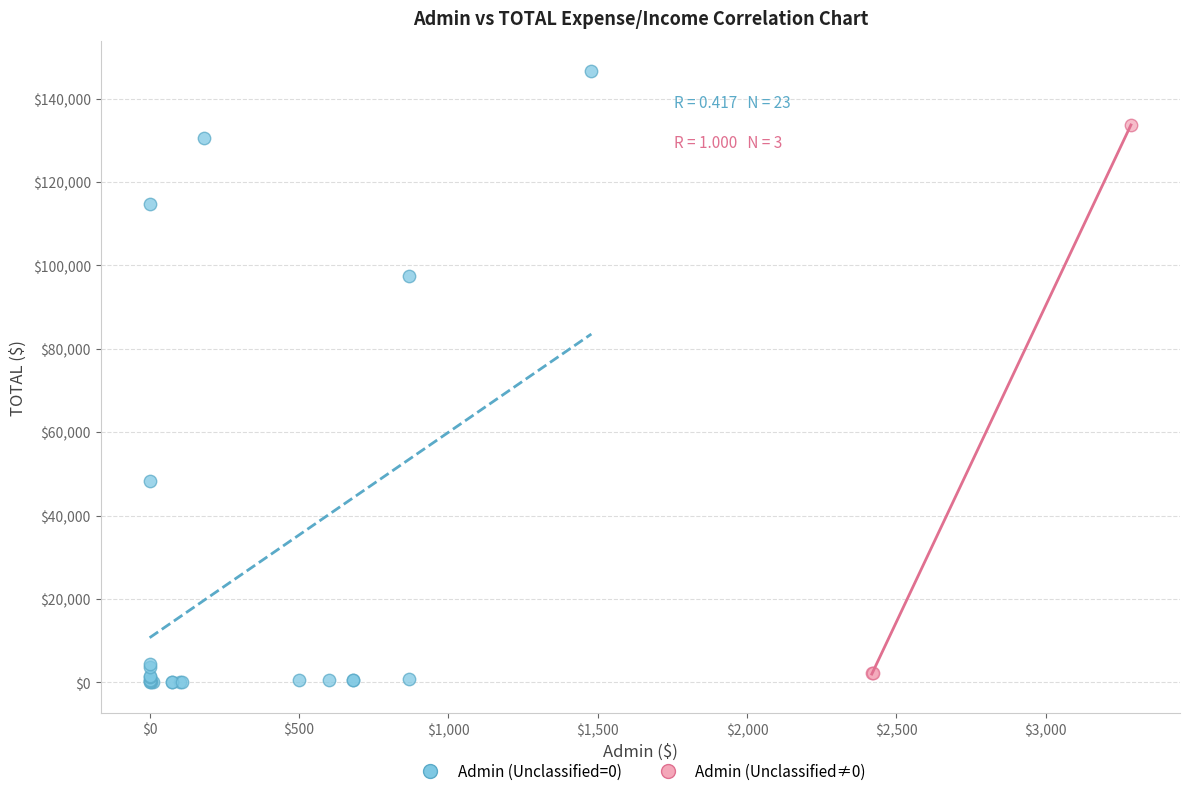

Which series reaches the minimum Y coordinate?

Admin (Unclassified=0)